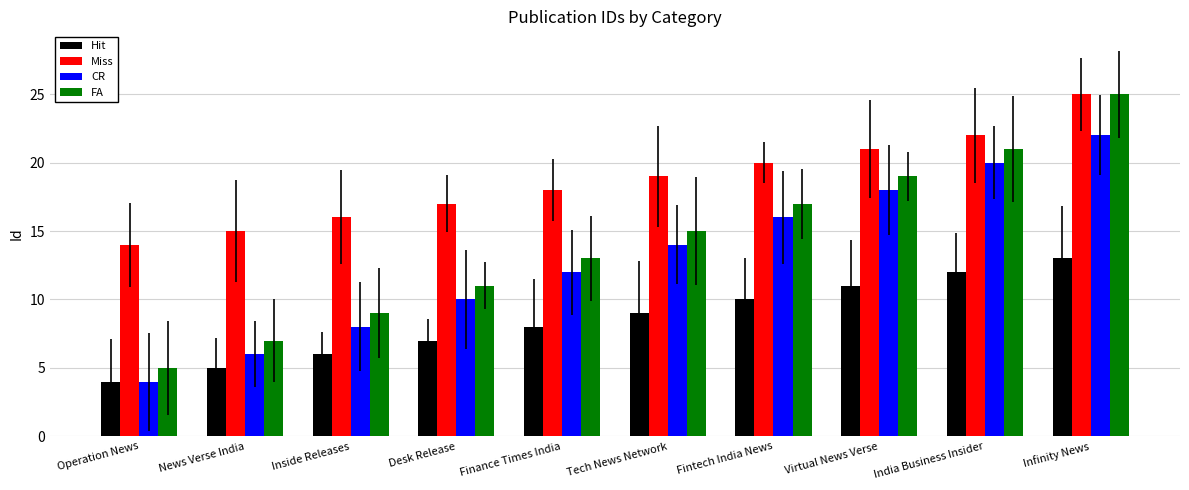

How many groups of bars are there?

10